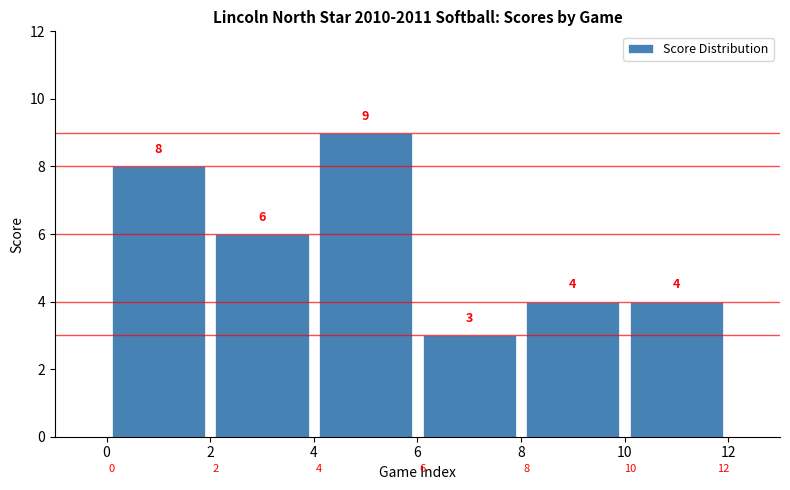

How many bars are there in total?

6